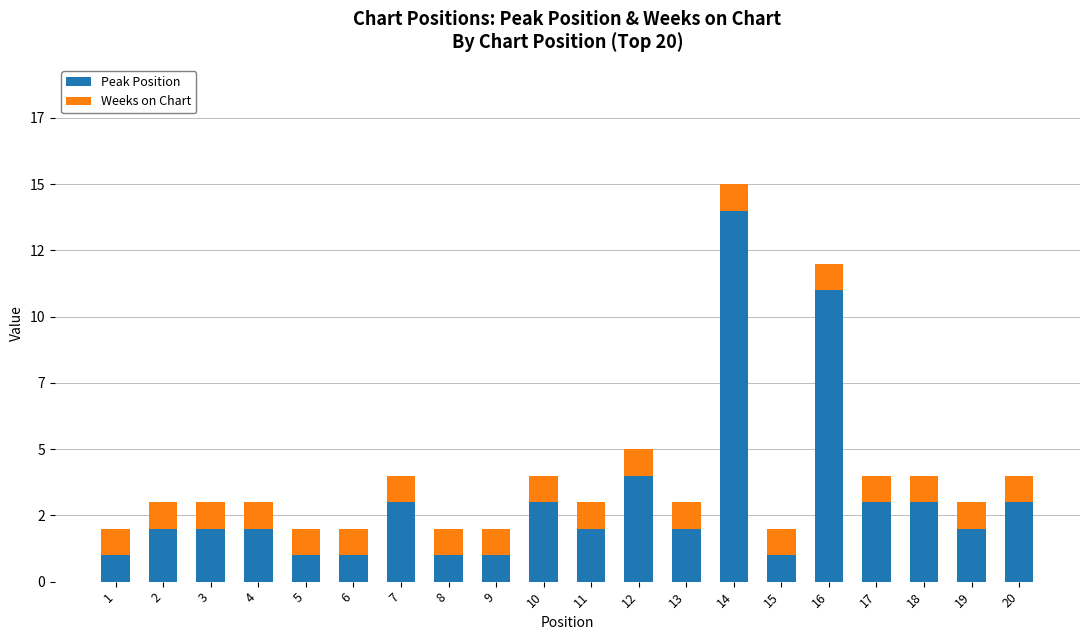

Are the bars grouped side by side (vs. stacked)?

No